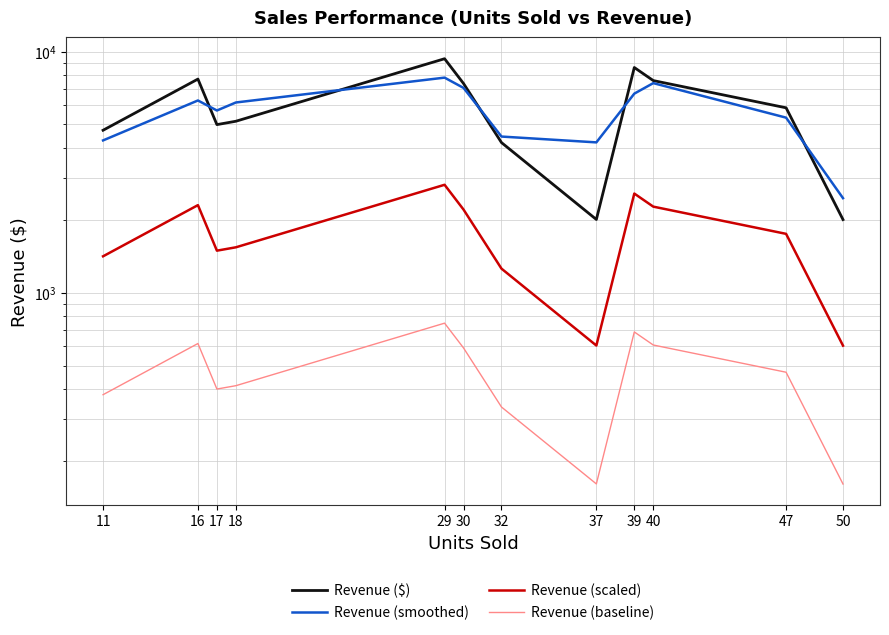

What is the difference between the maximum and second lowest values in the Revenue (baseline) series?

588.2